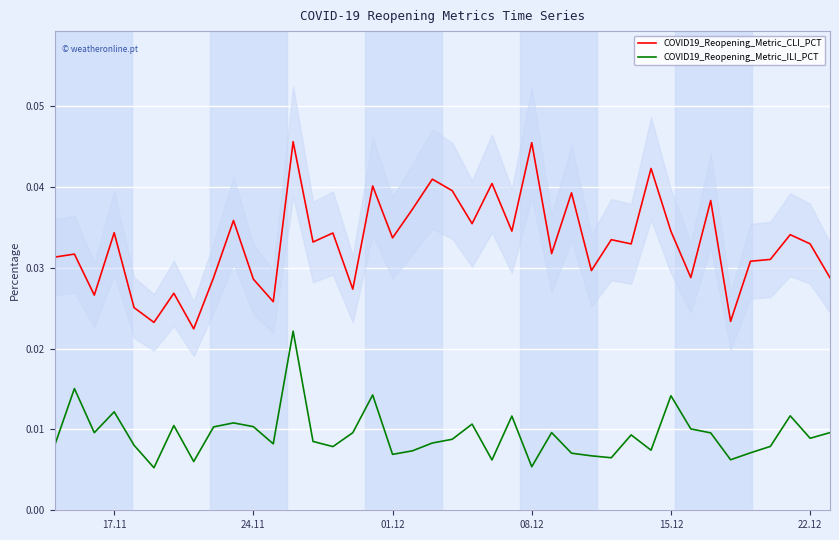

At how many categories does at least one series exceed 0?

40